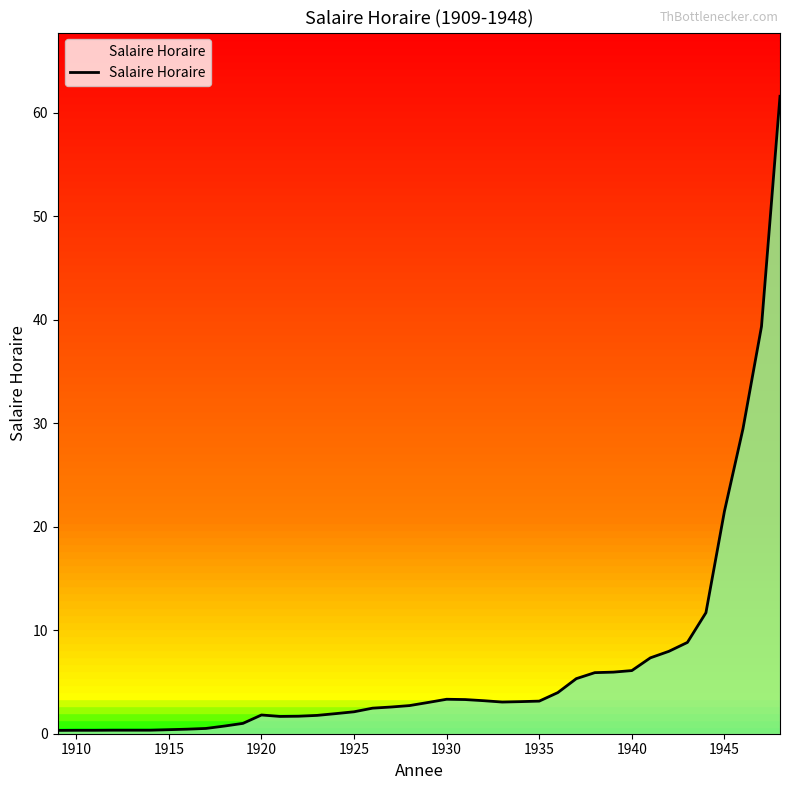

What is the maximum value shown in the chart?

61.6